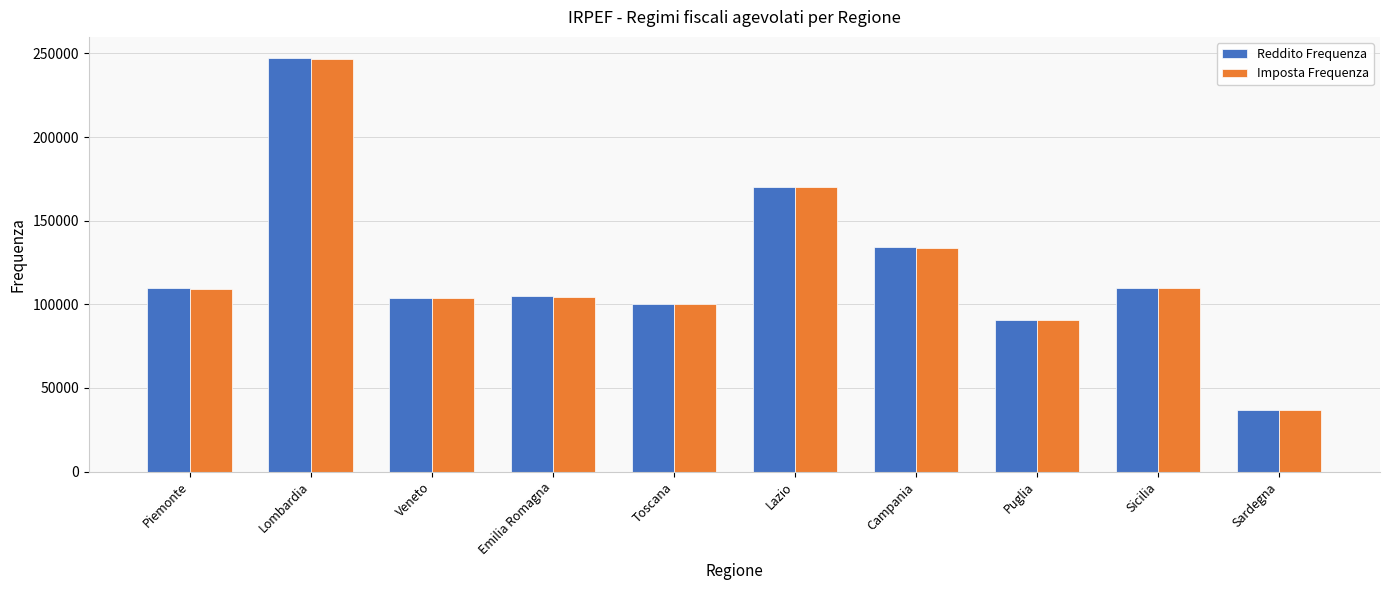

At which label is Reddito Frequenza closest to 142160?

Campania